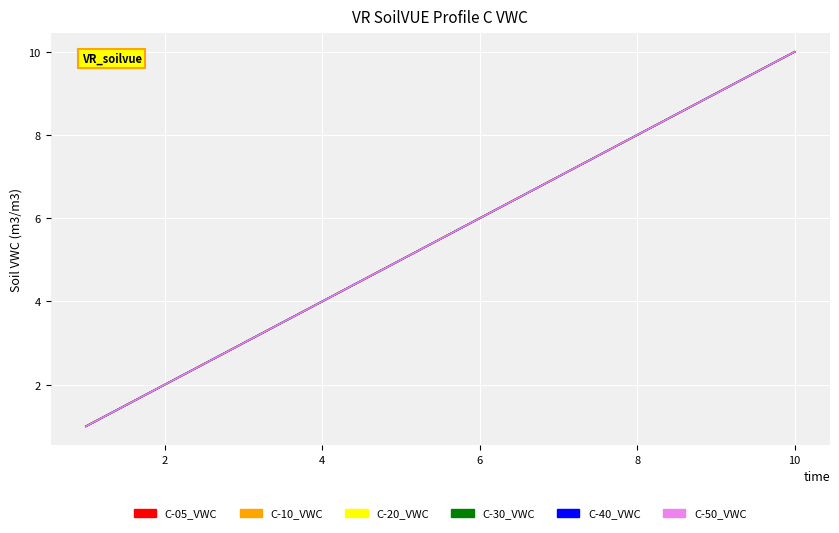

Is this an area chart (filled region under the line)?

No